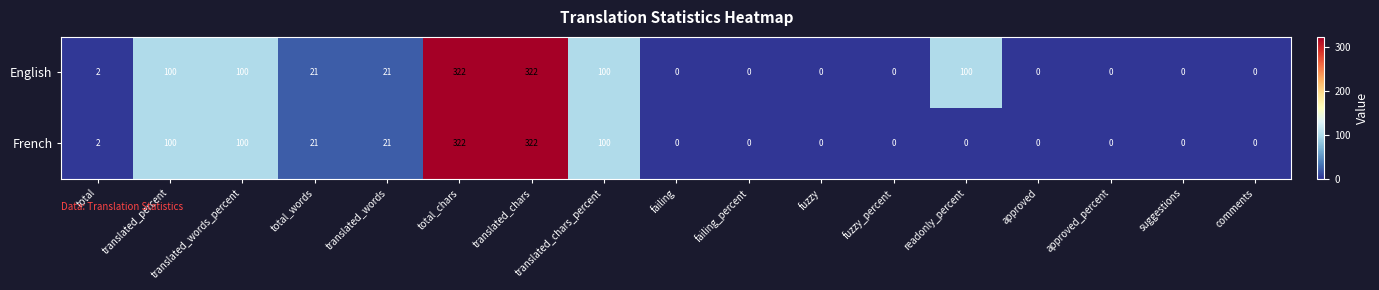

The English series shows -109 at fuzzy_percent. True or false?

False